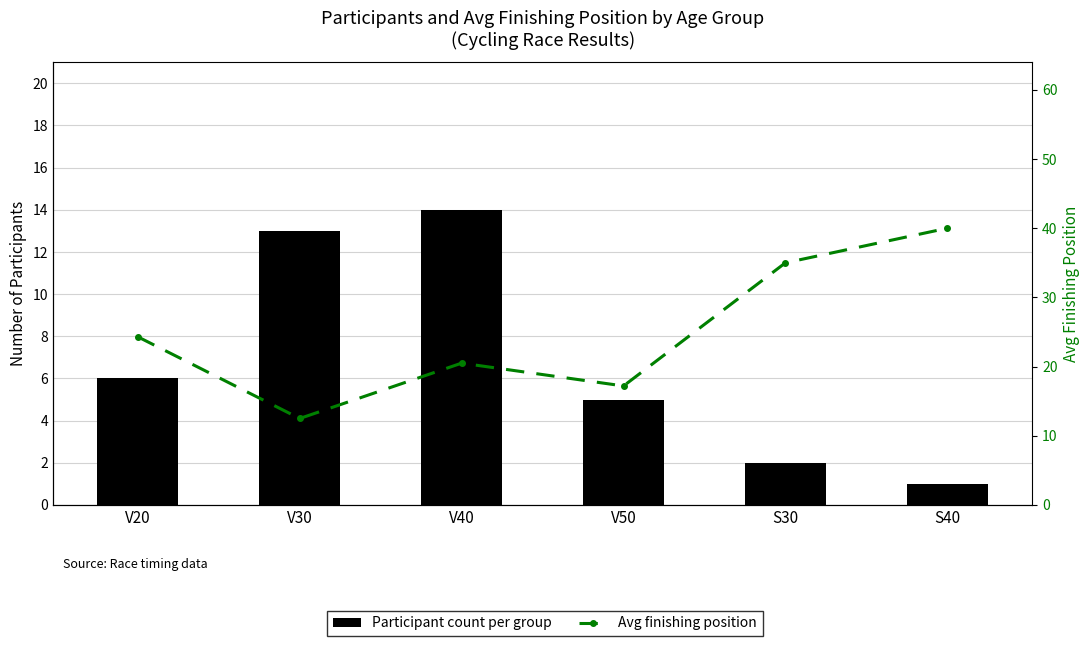

What is the label of the 5th bar from the right?

V30